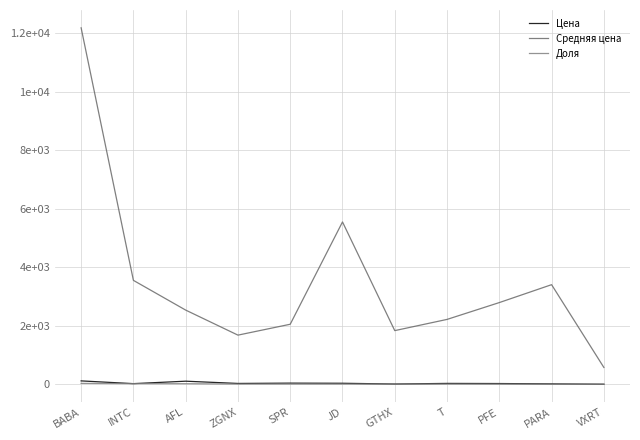

Rank the categories by Доля value from highest to lowest.

BABA, INTC, AFL, ZGNX, SPR, JD, GTHX, T, PFE, PARA, VXRT